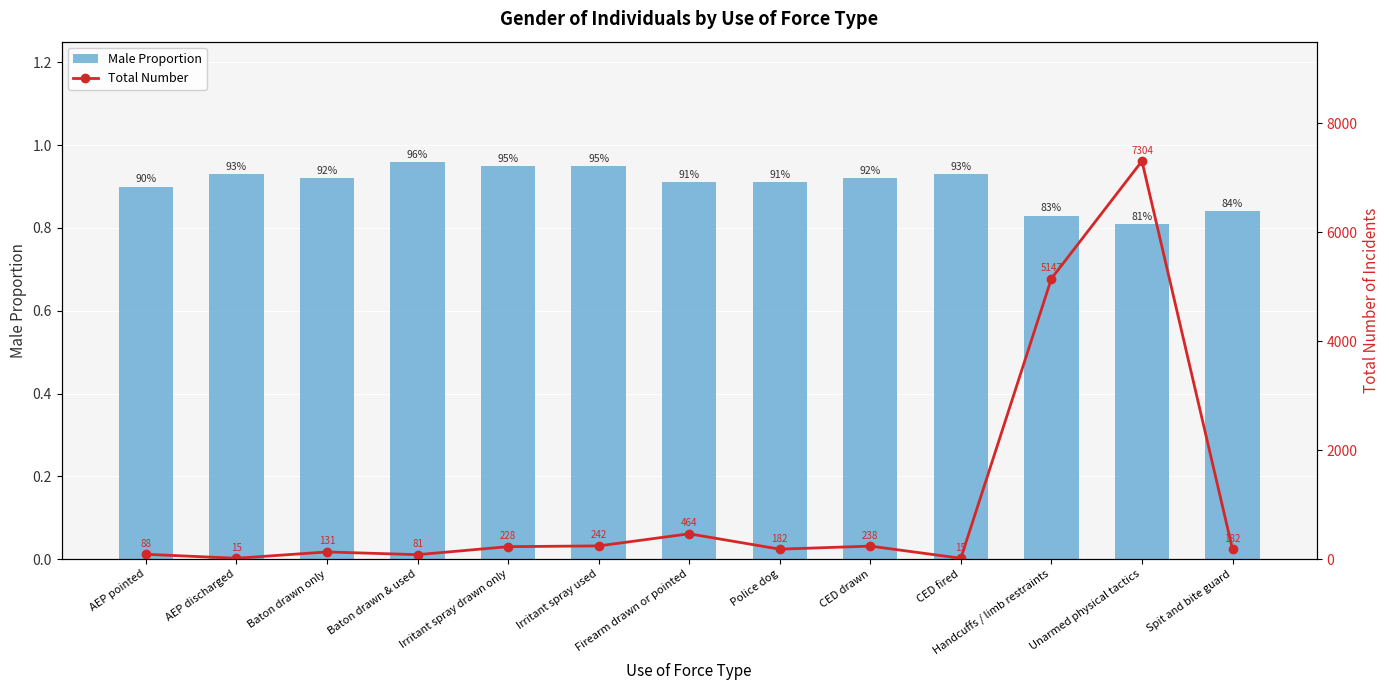

What is the minimum value shown in the chart?

0.8